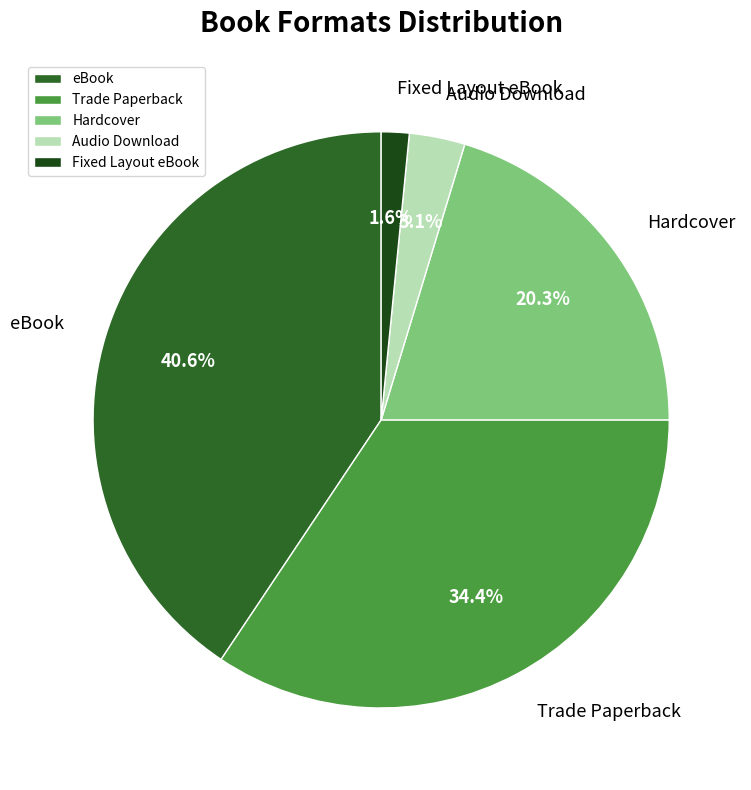

What percentage do Hardcover and Fixed Layout eBook together represent?

21.9%